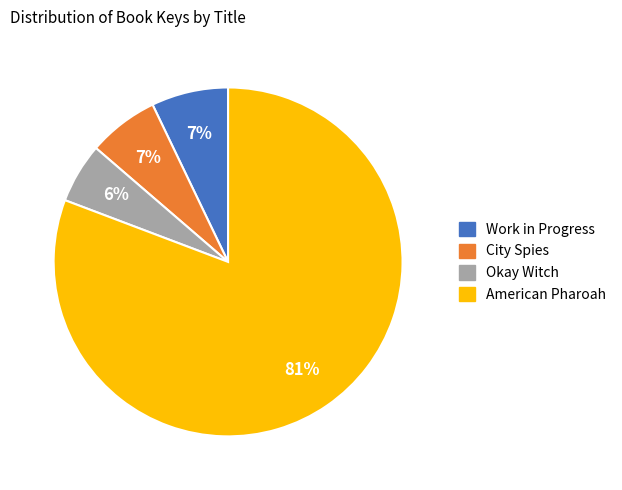

Count the number of slices in the pie.

4